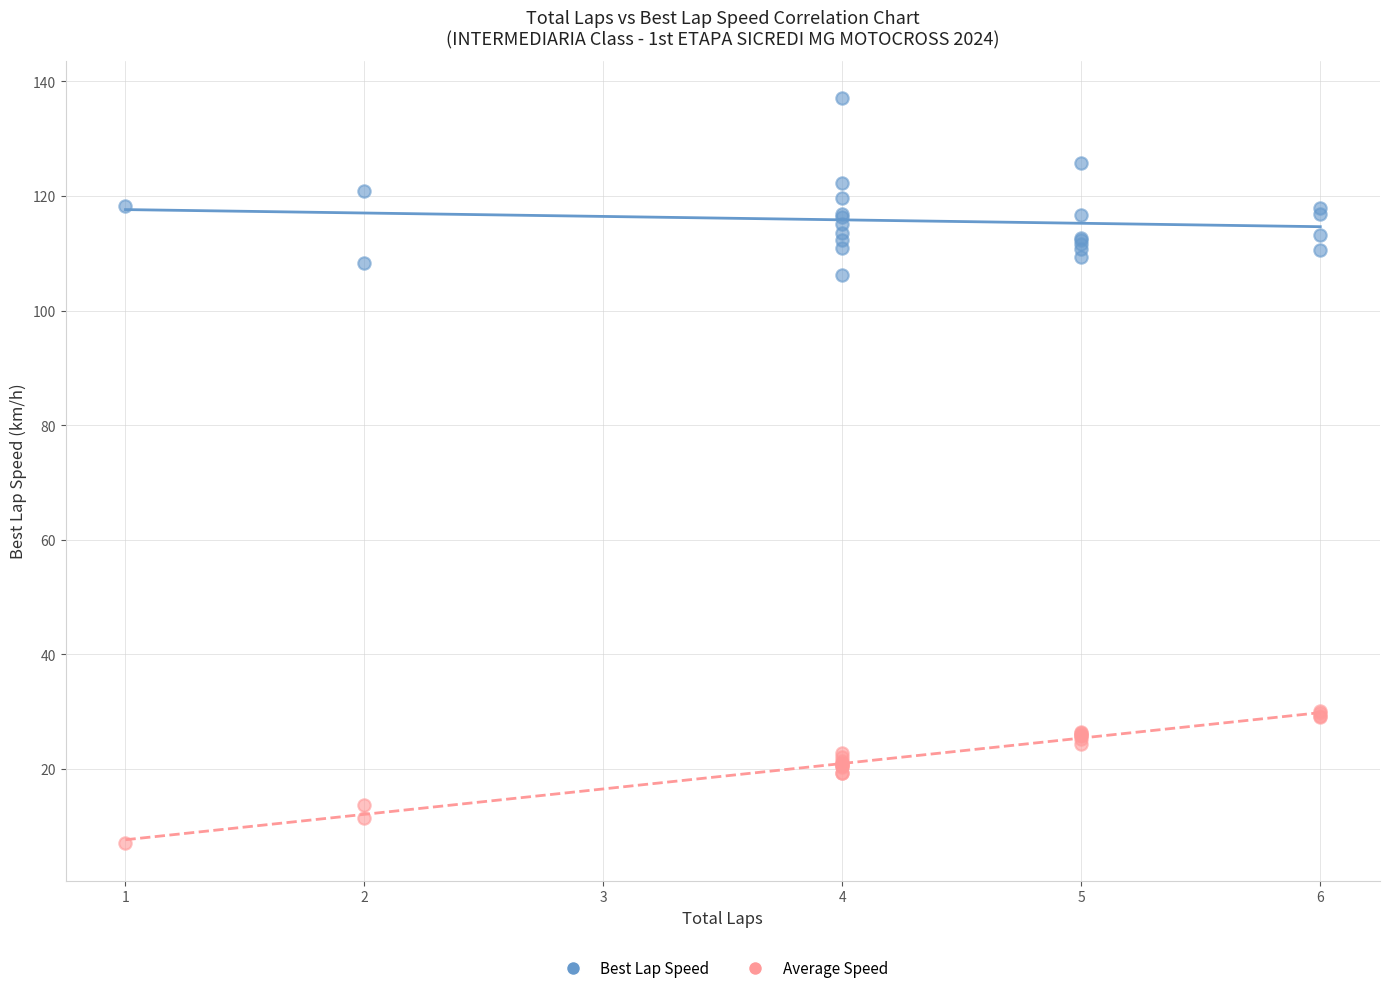

What are all the series names shown in the legend?

Best Lap Speed, Average Speed